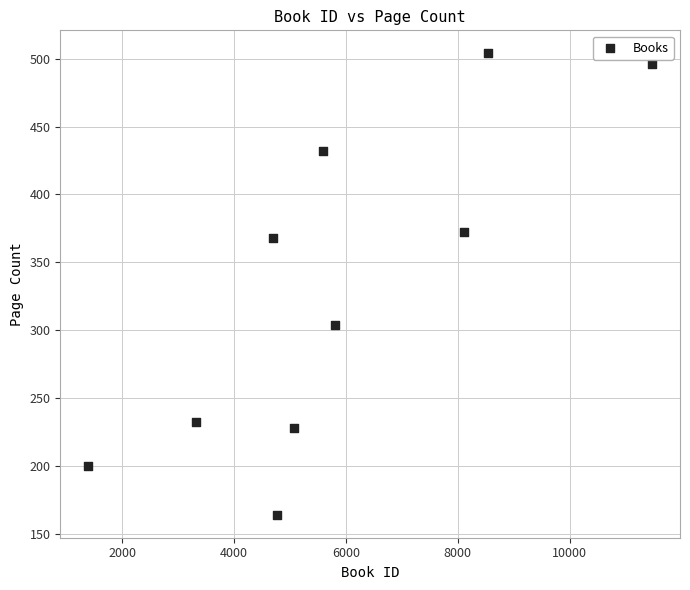

What Y value in the scatter plot is closest to 334?

304